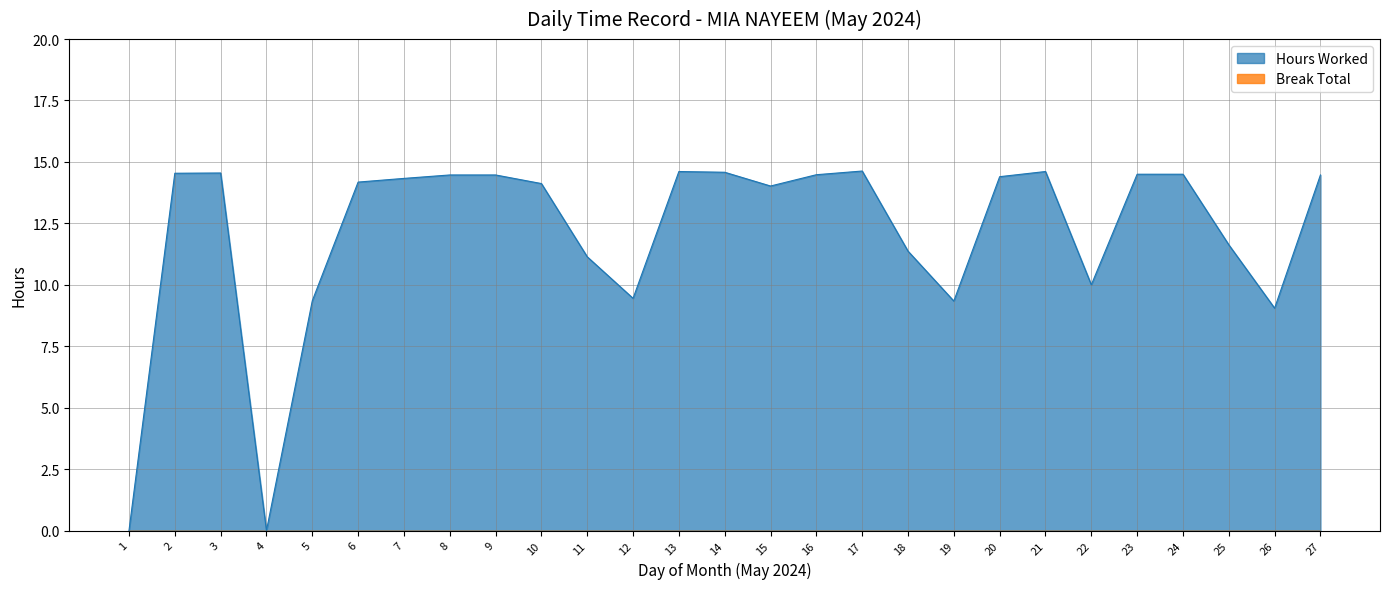

At which category does the chart reach its peak across all series?

17